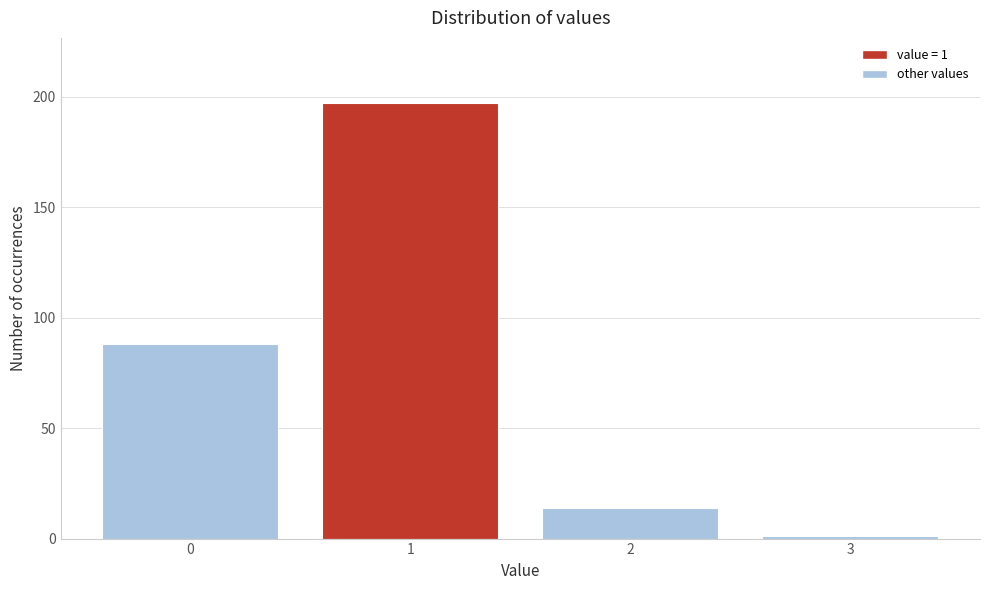

Reading left to right, transcribe all the data shown in this chart.

88	197	14	1